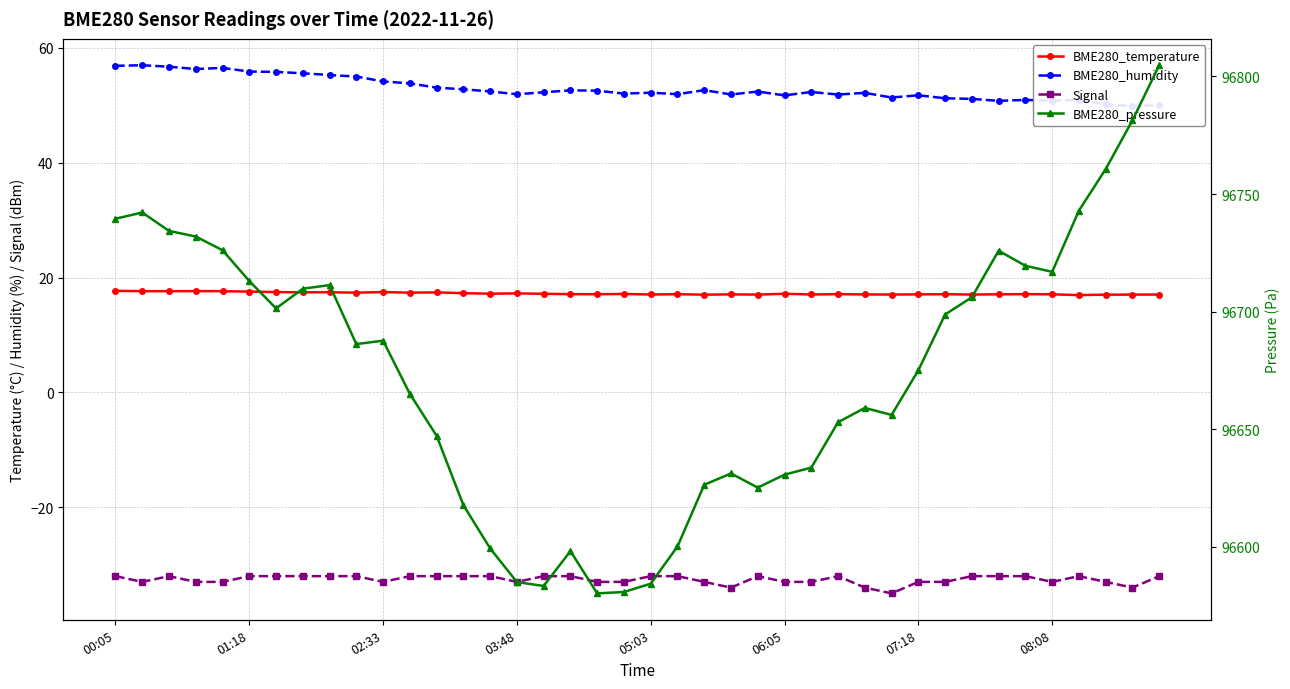

What is the average value of the BME280_pressure series?

96674.3